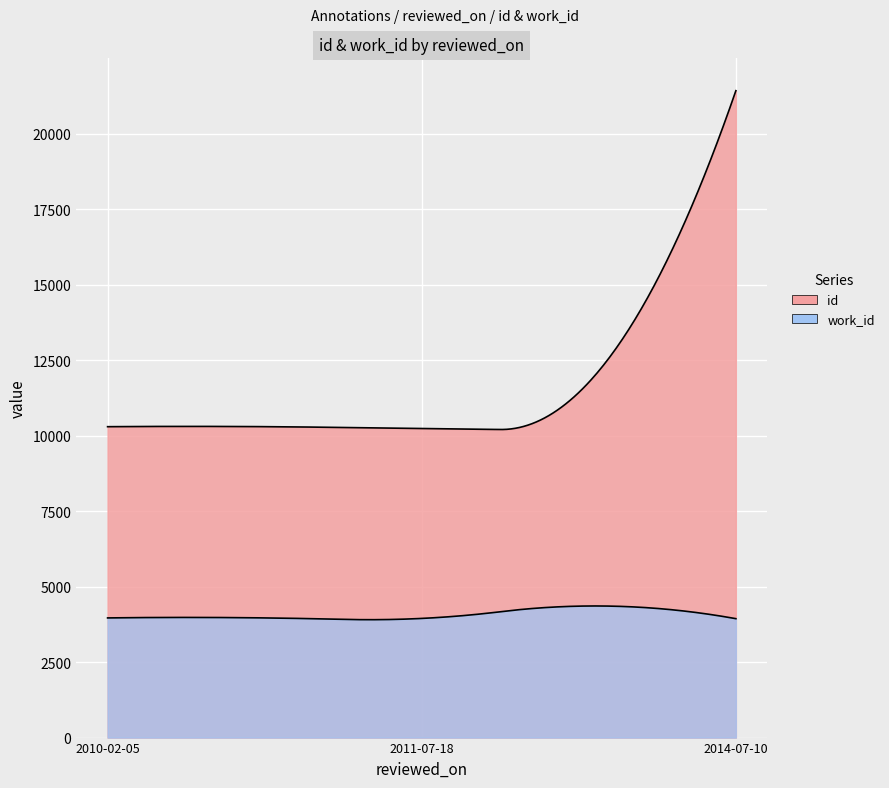

Rank the series by their maximum value, from lowest to highest.

work_id, id